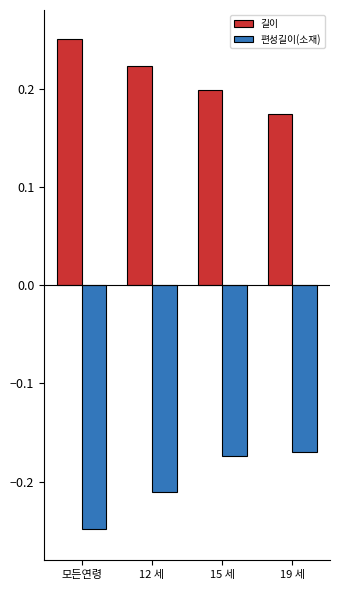

Is it true that 길이 equals 0.1 at 15 세?

False